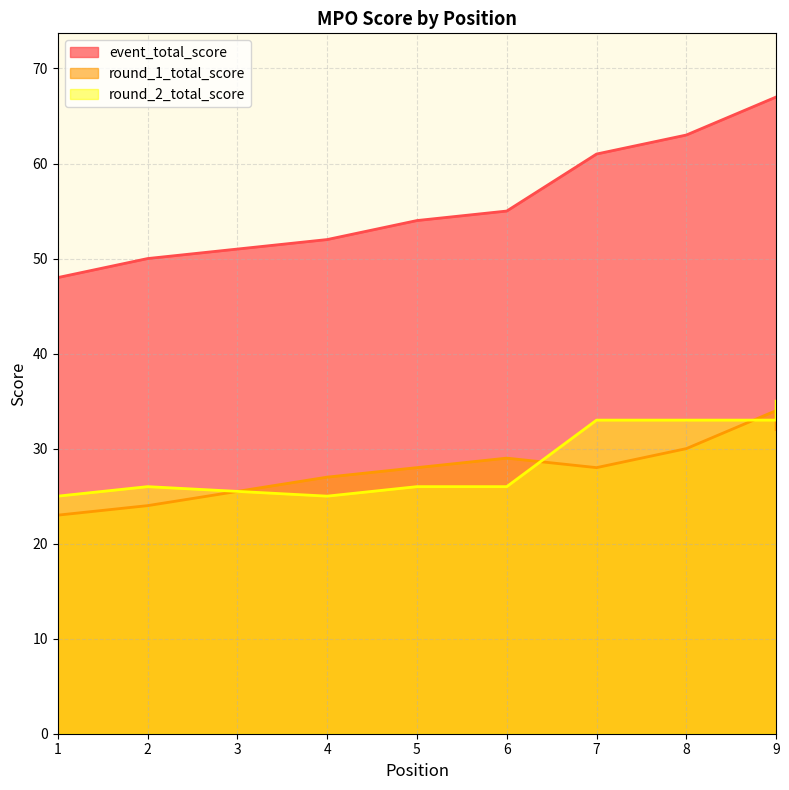

What is the difference between the maximum and minimum values in the event_total_score series?

19